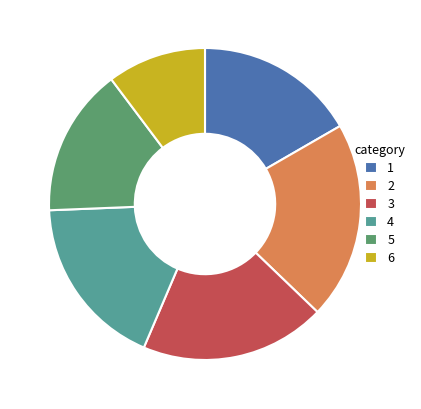

Rank the categories by value from lowest to highest.

6, 5, 1, 4, 3, 2